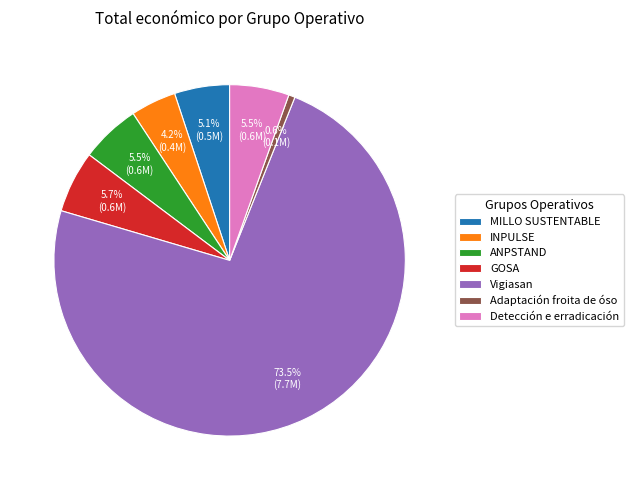

Between MILLO SUSTENTABLE and Vigiasan, which is larger?

Vigiasan